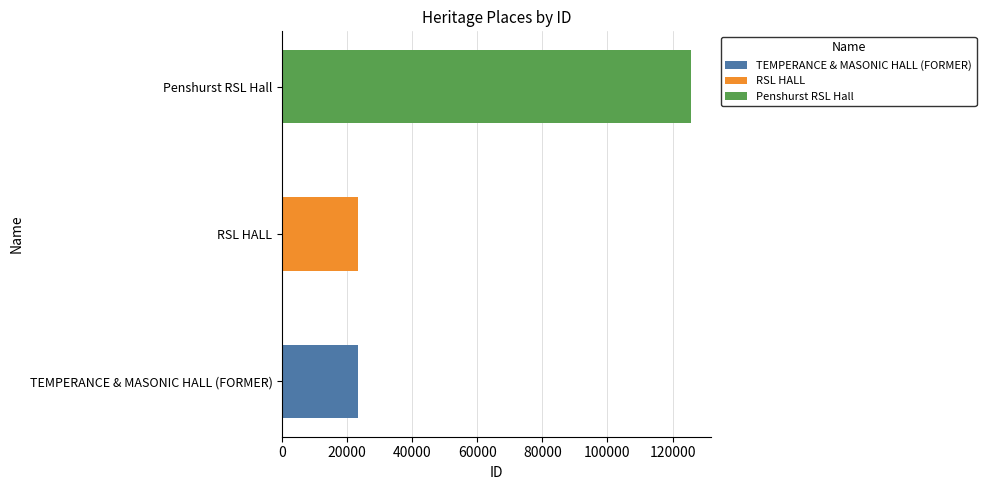

Is it true that the value at RSL HALL is 40634?

False